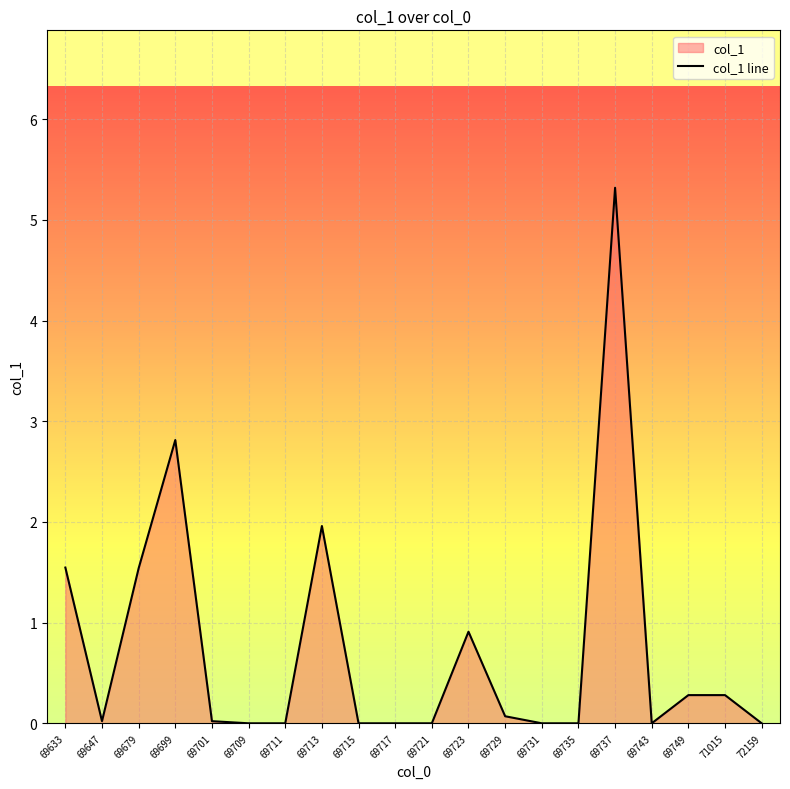

Rank the categories by value from highest to lowest.

69737, 69699, 69713, 69633, 69679, 69723, 69749, 71015, 69729, 69647, 69701, 69709, 69711, 69715, 69717, 69721, 69731, 69735, 69743, 72159